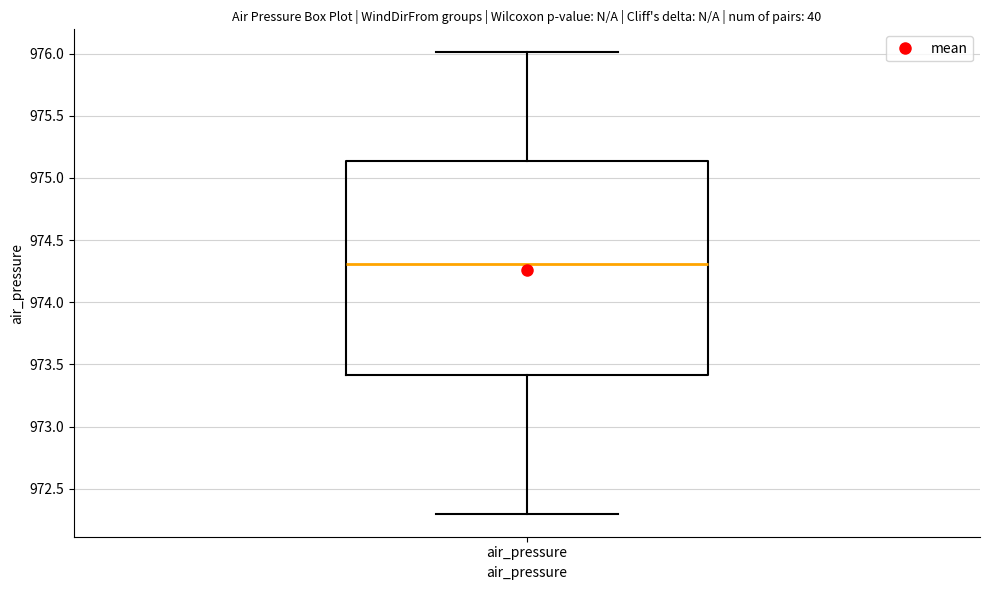

Where does the upper whisker of the box for air_pressure end on the y-axis? The values are not printed on the chart, so give them approximately, as read against the axis.

976.00